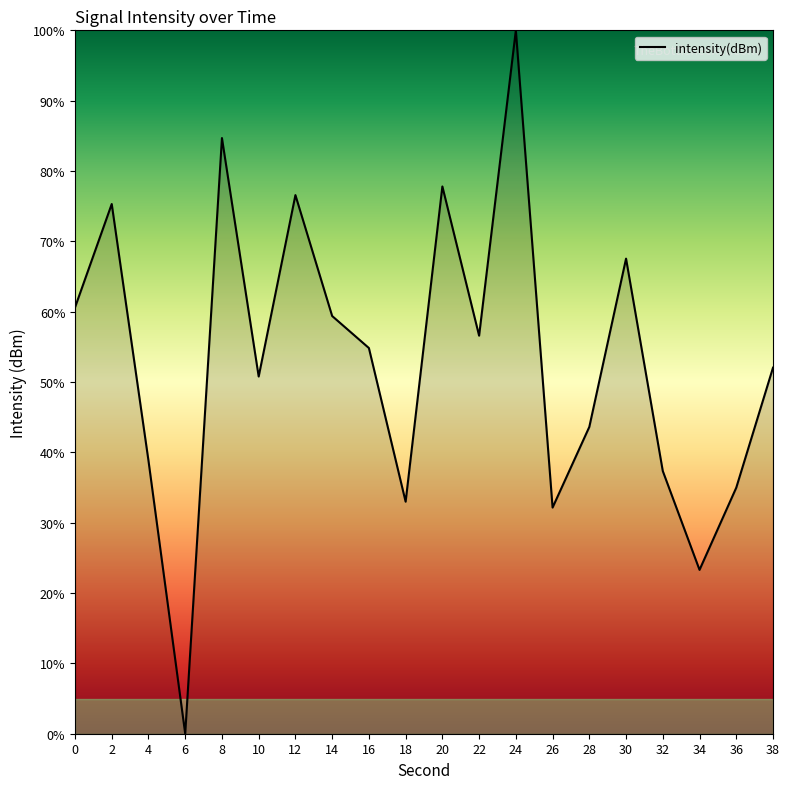

What is the sum of all values?

1059.3